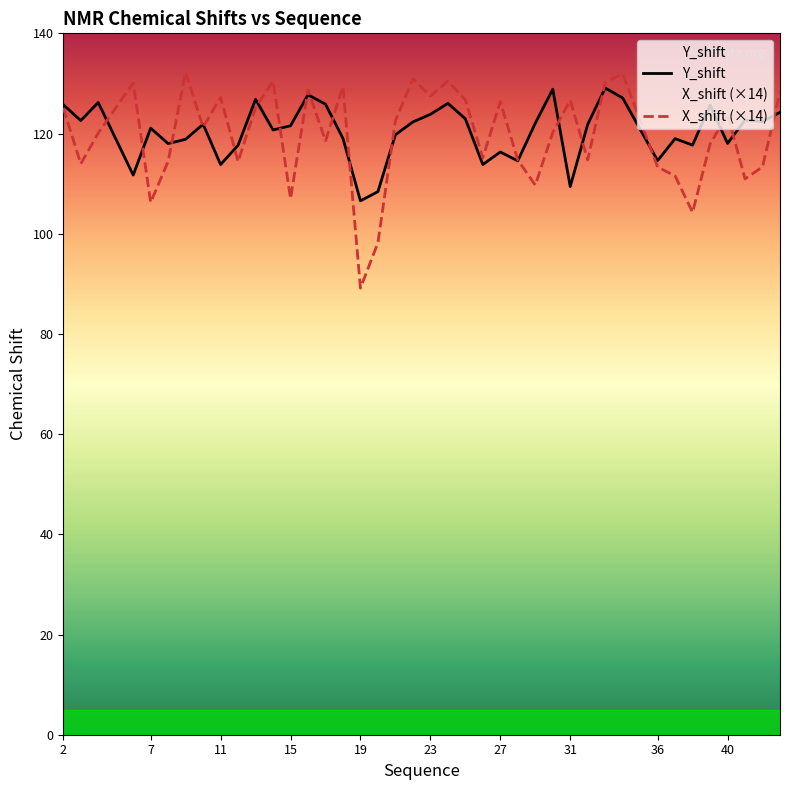

Which series has the largest range (max minus min)?

X_shift (×14)